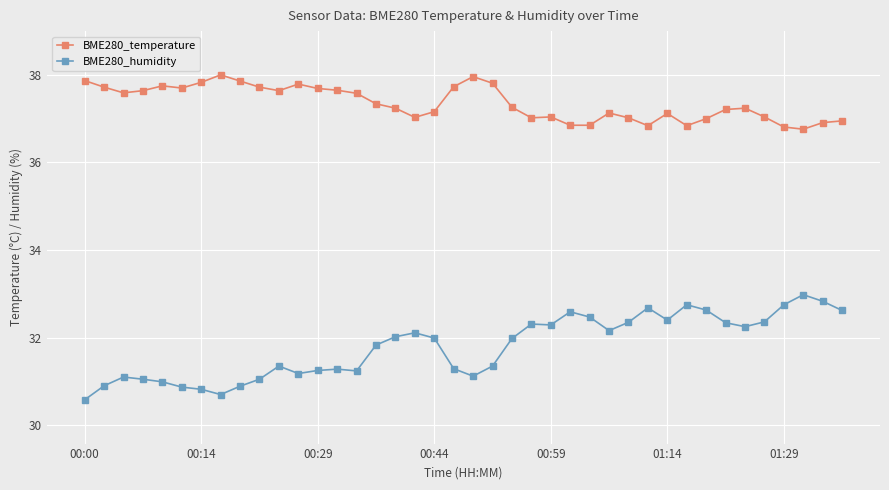

What is the greatest value displayed?

38.0